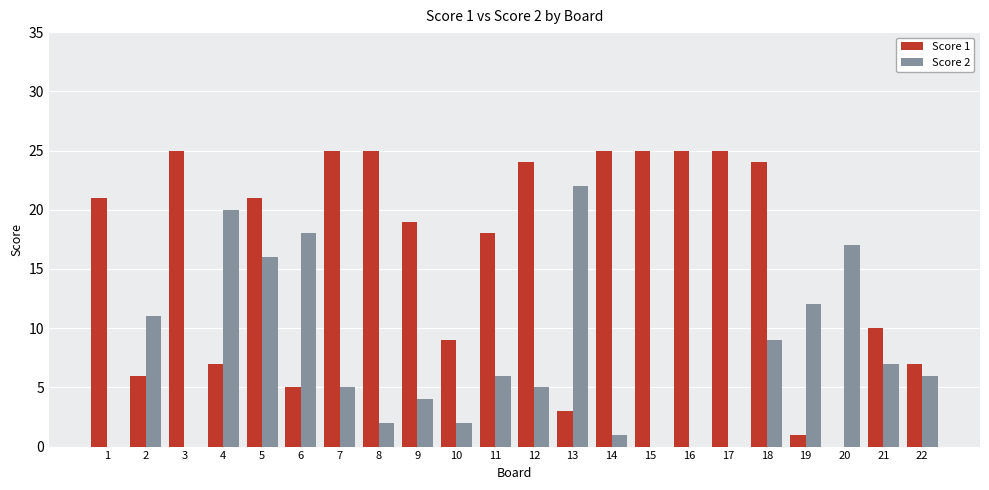

Between 5 and 12, which series saw the biggest shift?

Score 2